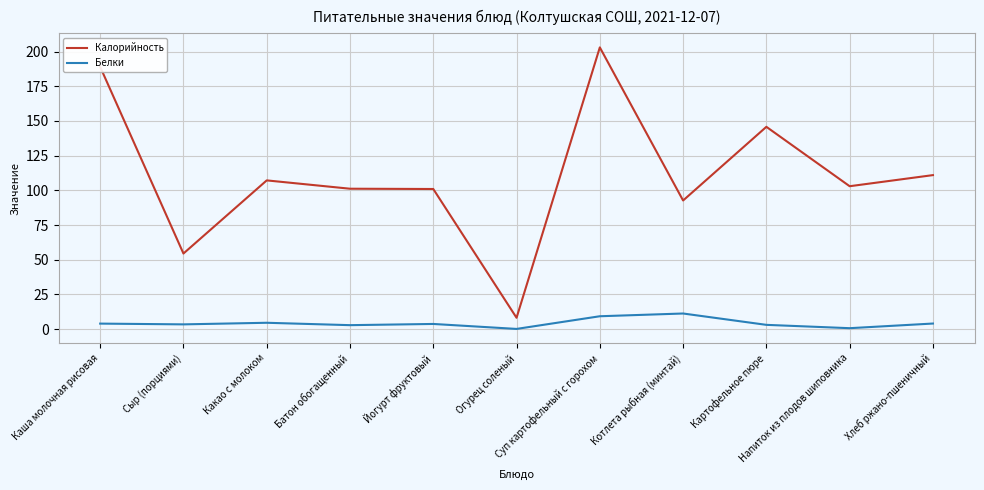

Where is the first local minimum for Калорийность?

Сыр (порциями)